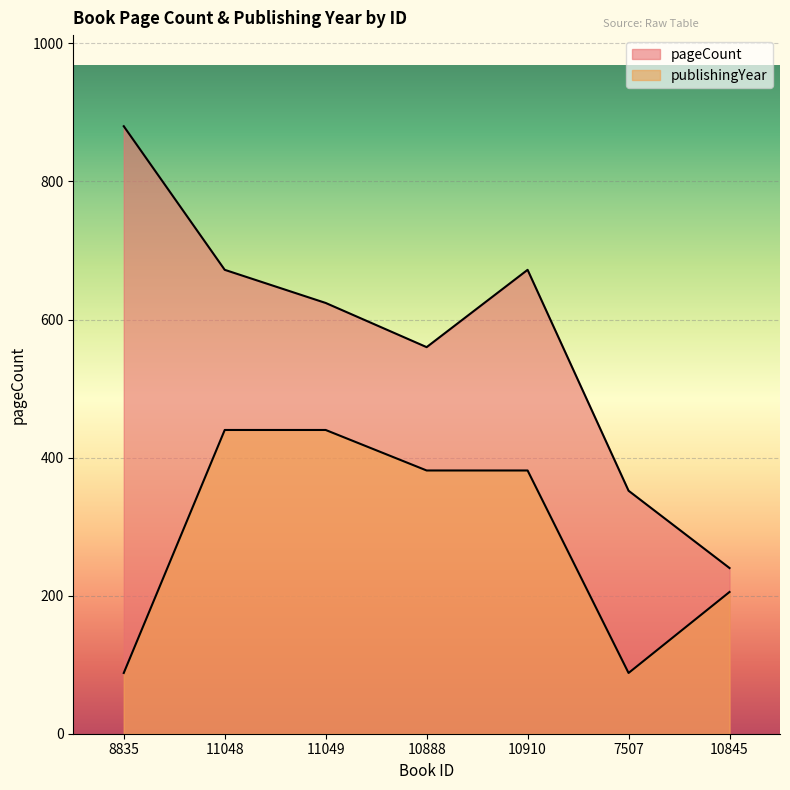

List the labels in order of pageCount value, smallest first.

10845, 7507, 10888, 11049, 11048, 10910, 8835